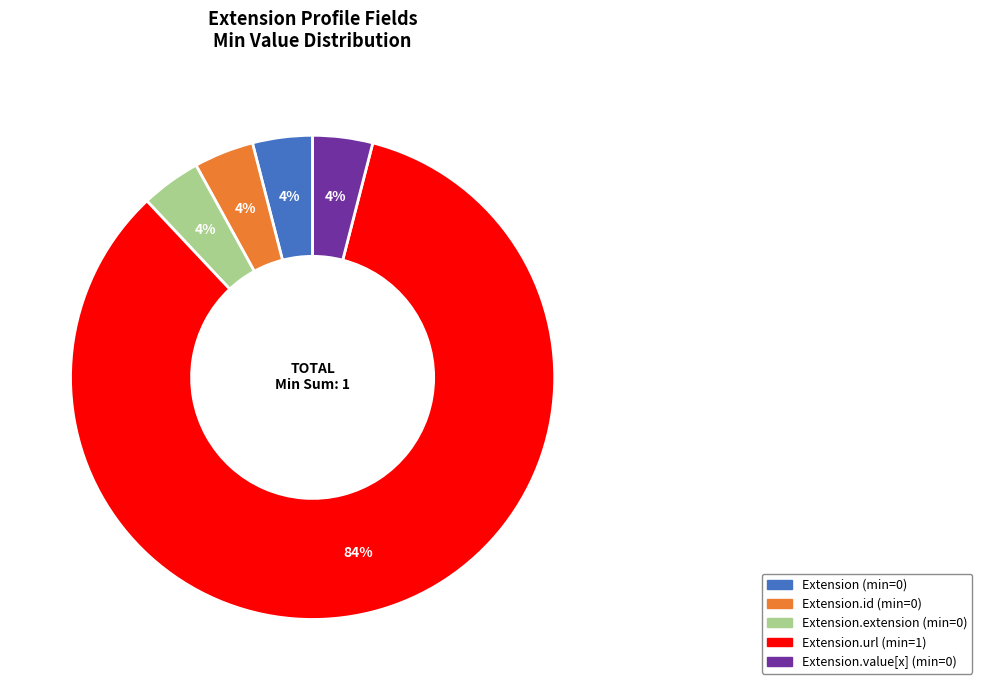

To the nearest percent, what is the average slice percentage?

20%